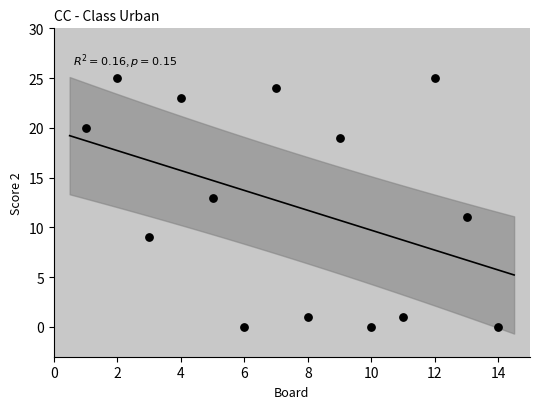

What is the range of X values (max minus min)?

13